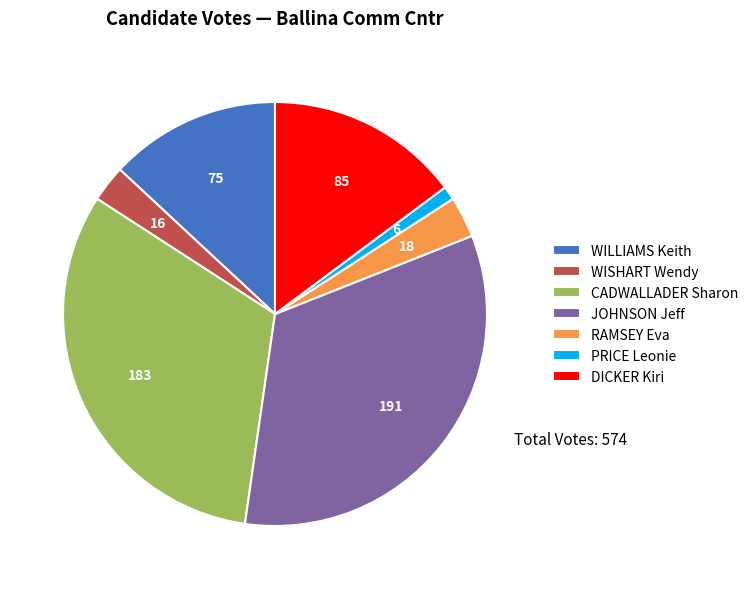

Does any single category account for the majority?

No